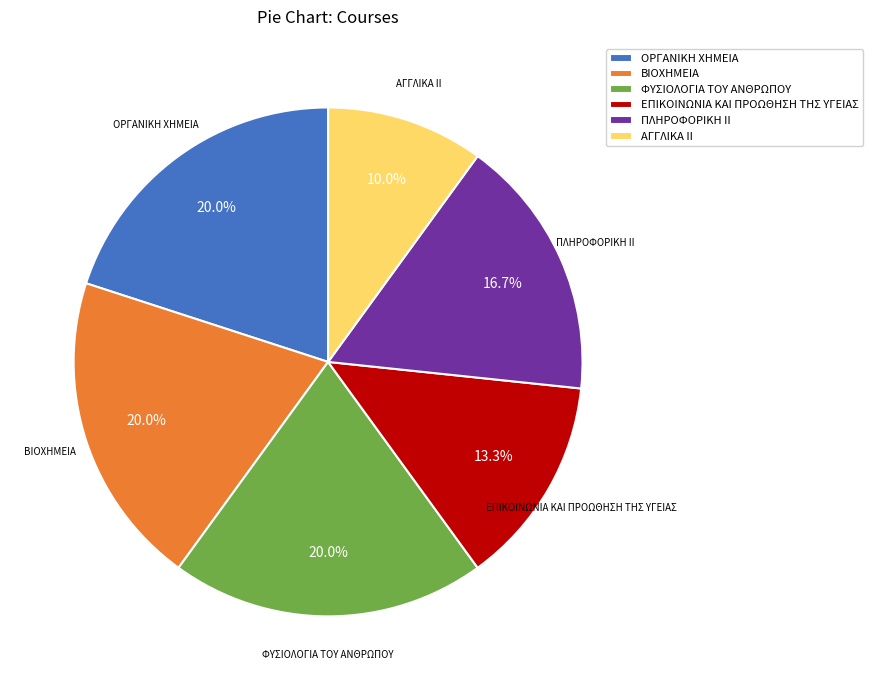

What percentage do ΦΥΣΙΟΛΟΓΙΑ ΤΟΥ ΑΝΘΡΩΠΟΥ and ΠΛΗΡΟΦΟΡΙΚΗ ΙΙ together represent?

36.7%